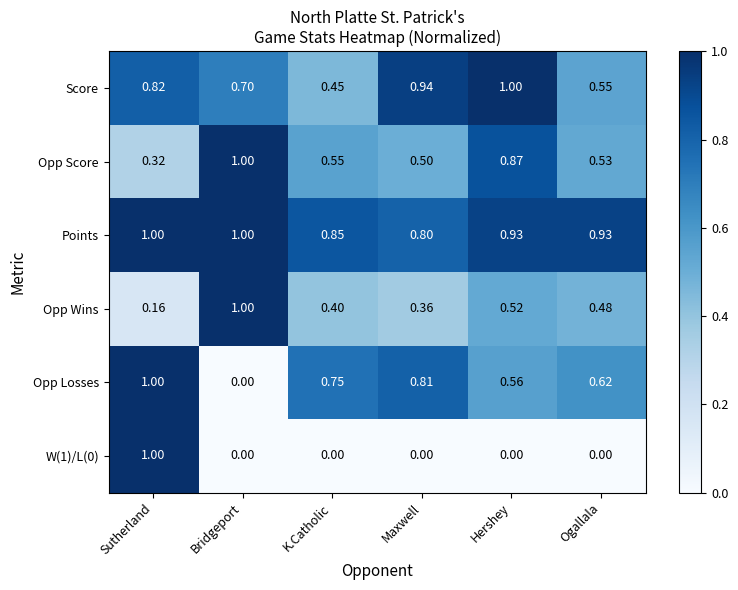

Between Sutherland and Ogallala, which series saw the biggest shift?

W(1)/L(0)